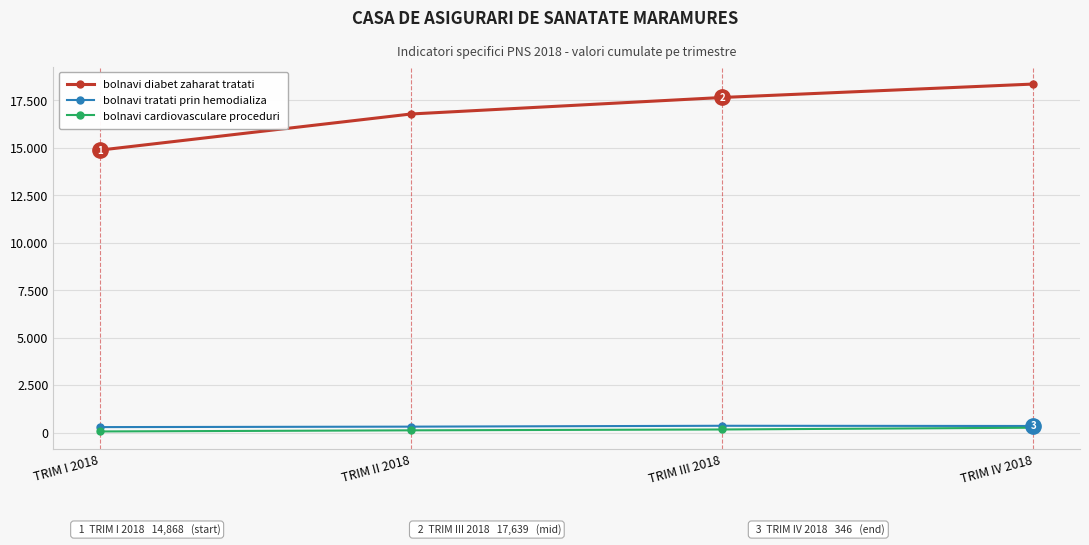

What is the sum of the bolnavi diabet zaharat tratati values at TRIM IV 2018 and TRIM III 2018?

35985